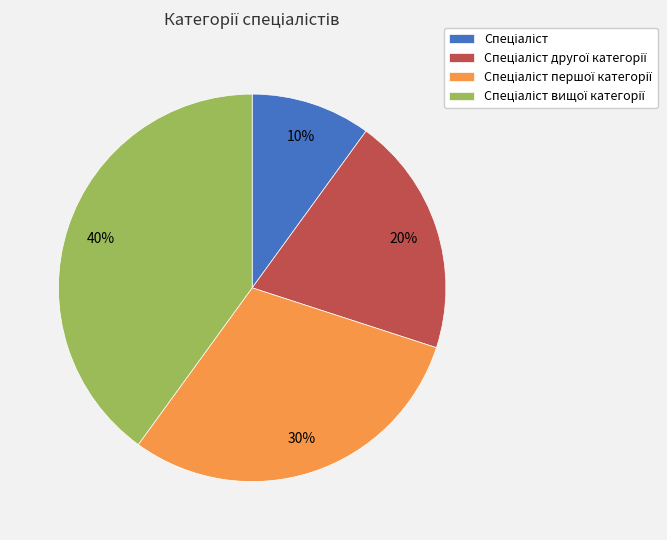

To the nearest percent, what is the difference between the largest and smallest slice percentages?

30%